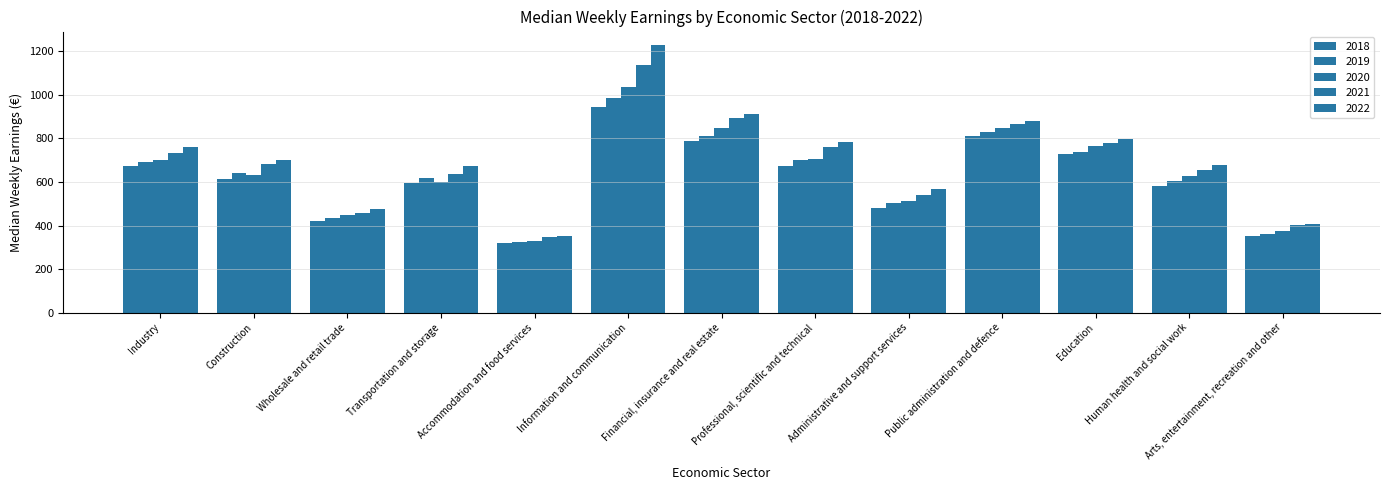

Are the bars grouped side by side (vs. stacked)?

Yes